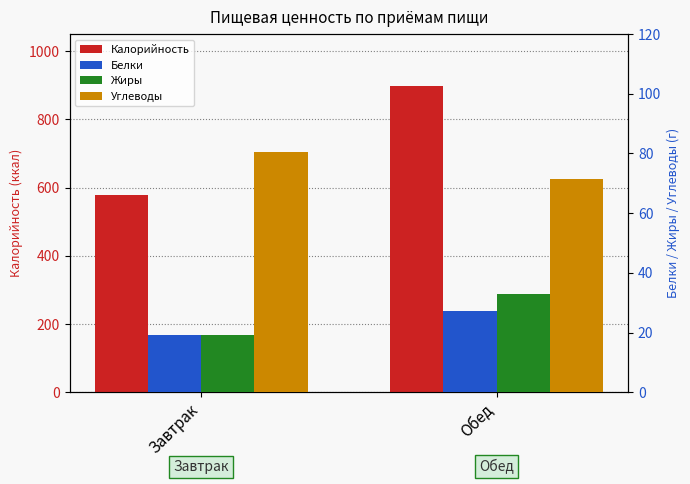

What is the label of the 1st bar from the left?

Завтрак